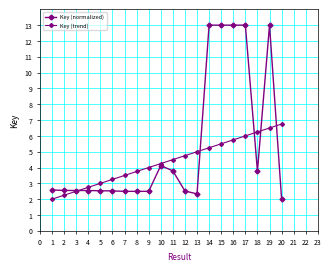

List the series in order of their overall mean, lowest first.

Key (trend), Key (normalized)